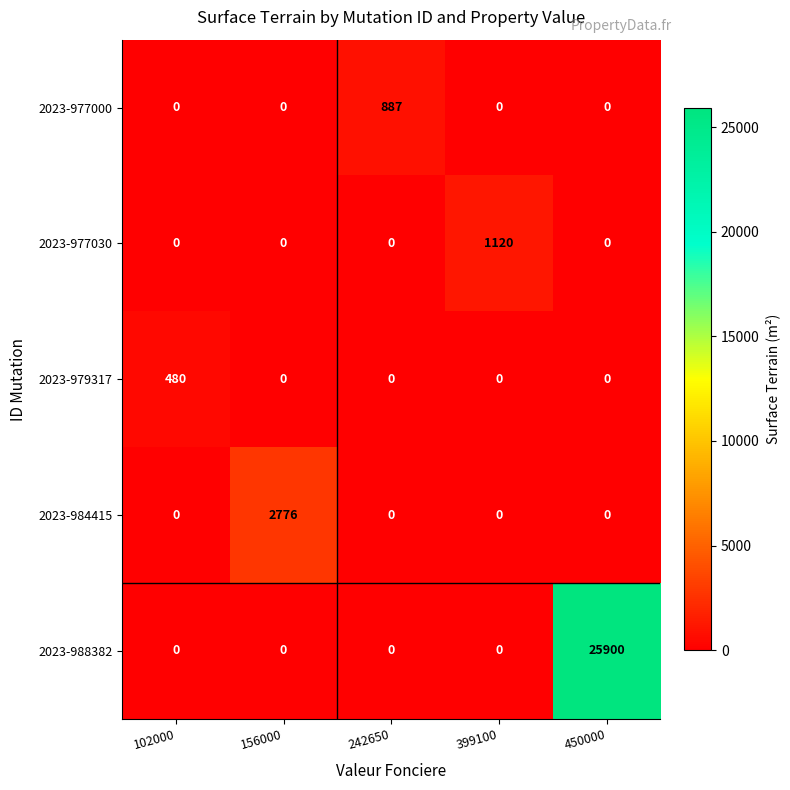

Rank the series by their maximum value, from lowest to highest.

2023-979317, 2023-977000, 2023-977030, 2023-984415, 2023-988382